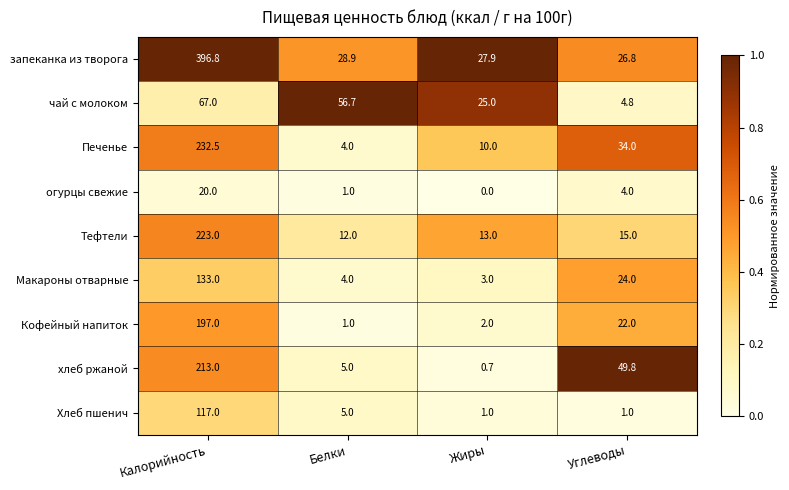

What is the difference between the highest and lowest values at Углеводы?

48.8